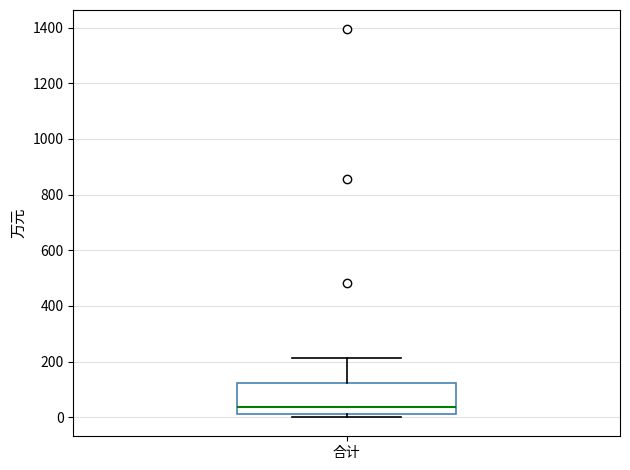

Read this box plot against the y-axis: the position of the median line, the range covered by the box, and the ends of both whiskers. The values are not printed on the chart, so give them approximately, as read against the axis.

median 40, box 20 to 120, whiskers 0 to 220